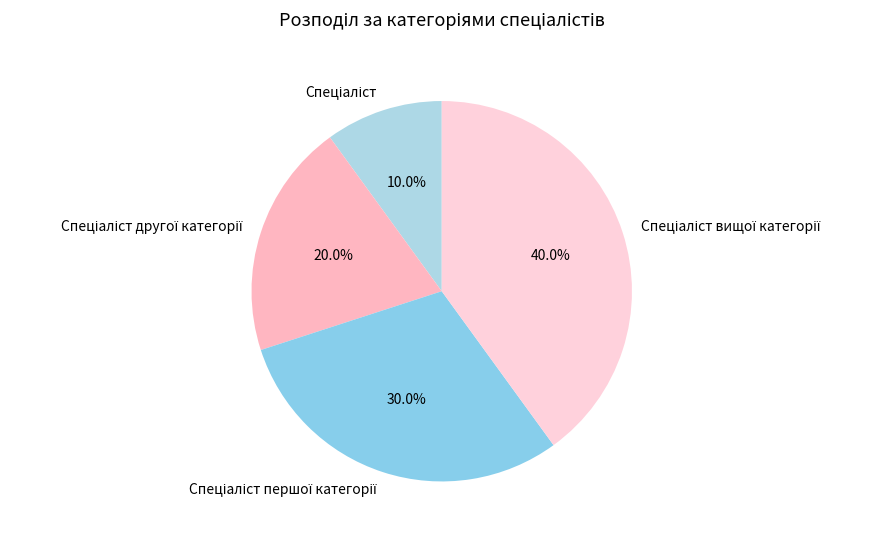

Does any single category account for the majority?

No